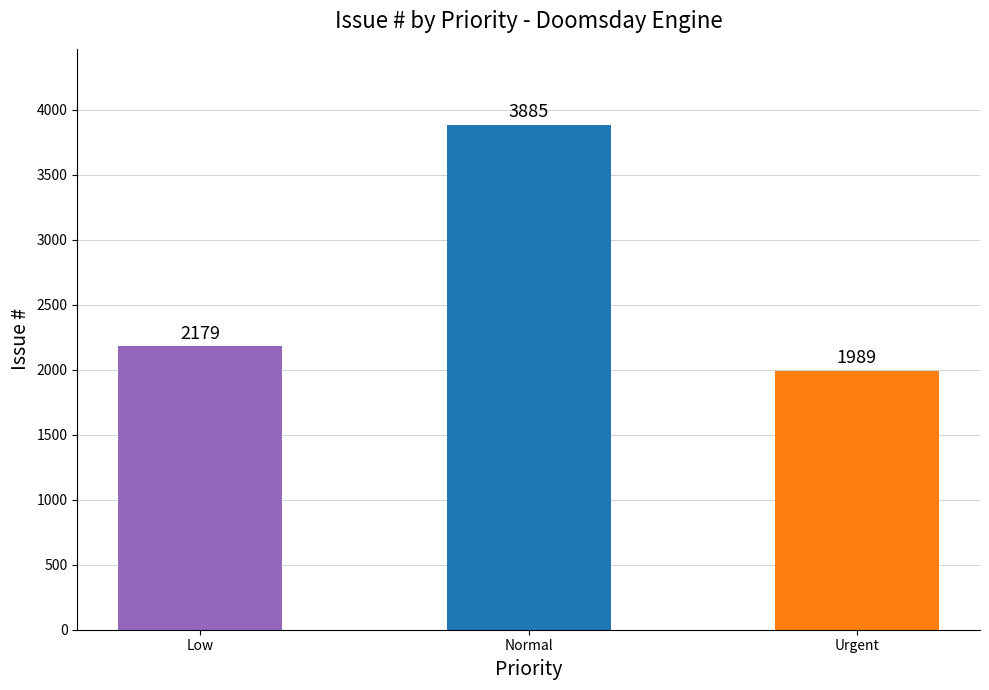

What is the greatest value displayed?

3885